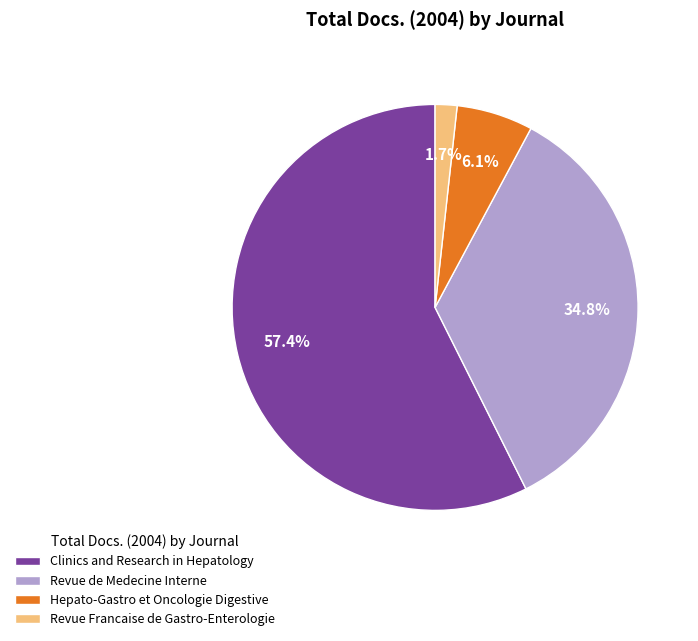

How many slices are in this pie chart?

4